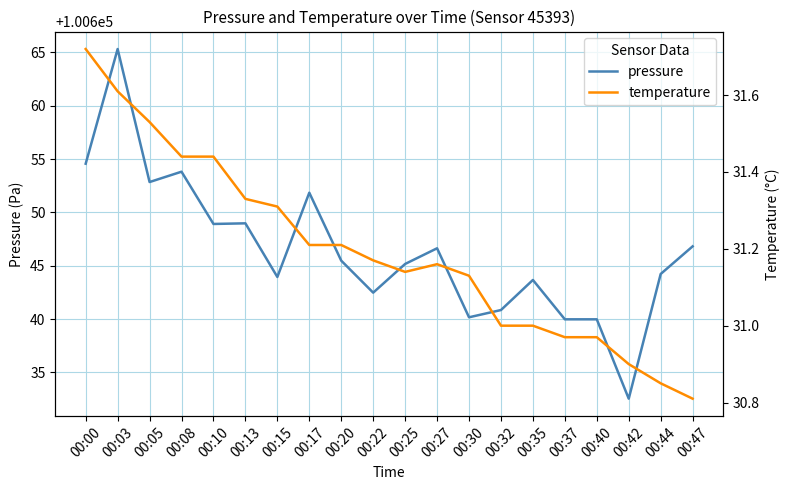

At how many categories does at least one series exceed 34673?

20